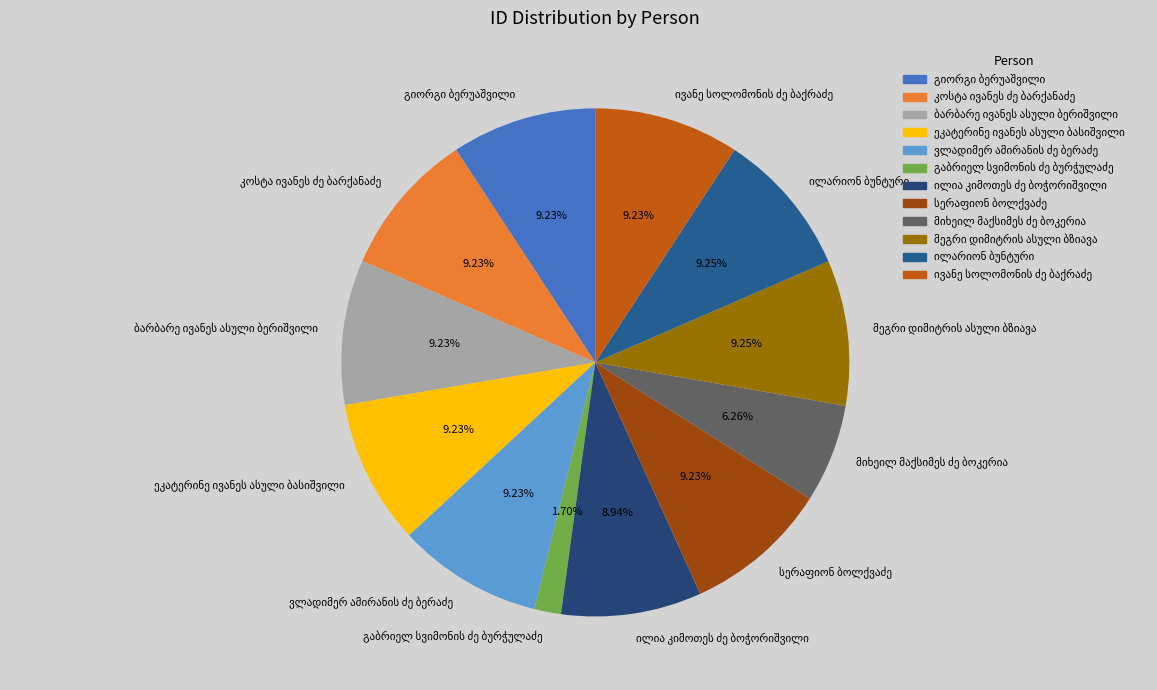

Does any single category account for the majority?

No